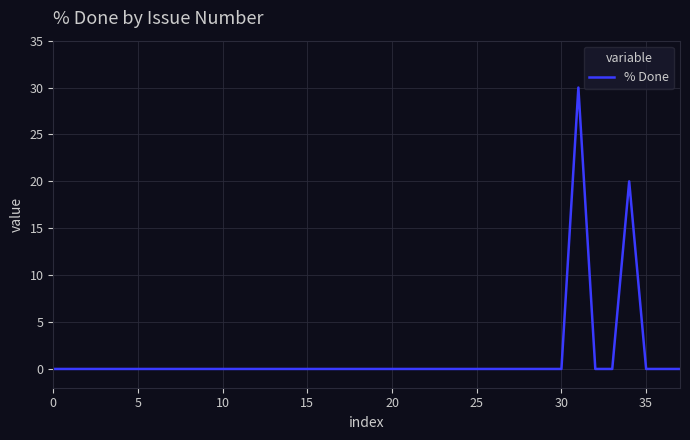

What is the greatest value displayed?

30